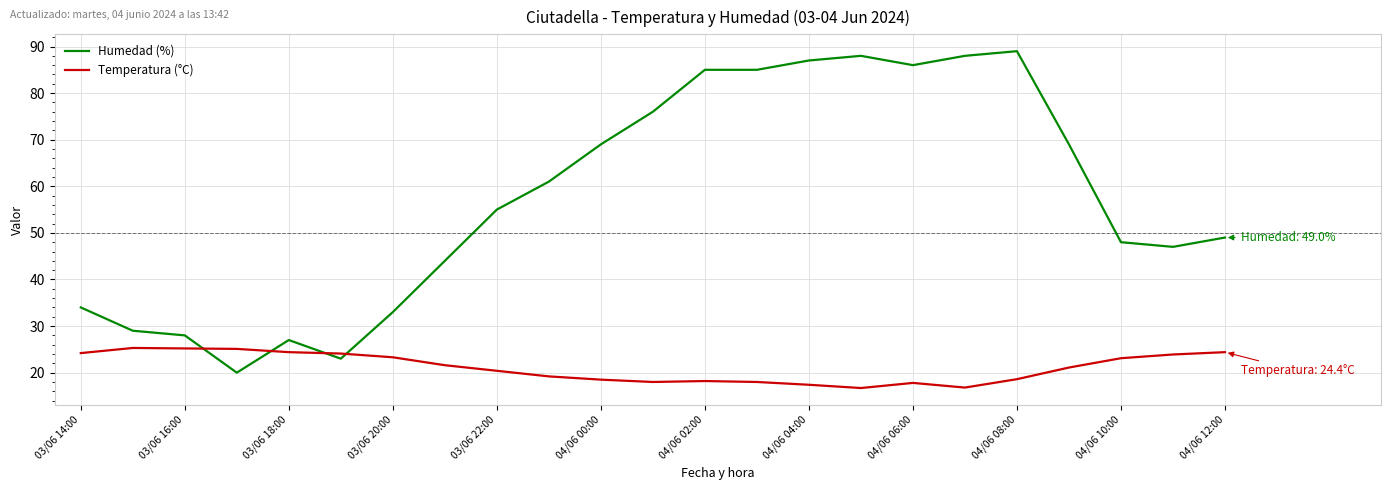

Which series has the largest total across all categories?

Humedad (%)